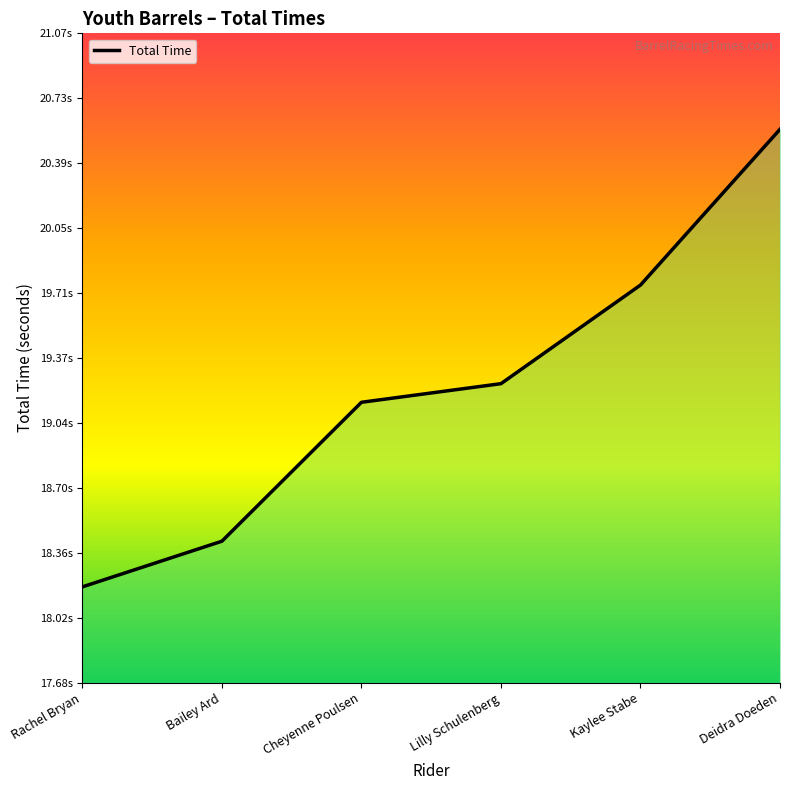

Rank the categories by value from lowest to highest.

Rachel Bryan, Bailey Ard, Cheyenne Poulsen, Lilly Schulenberg, Kaylee Stabe, Deidra Doeden